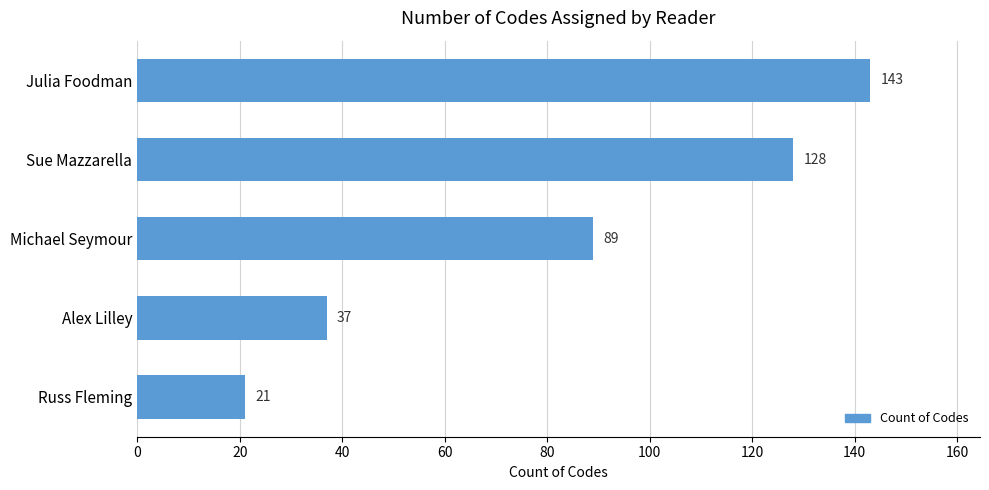

List the labels in order of value, largest first.

Julia Foodman, Sue Mazzarella, Michael Seymour, Alex Lilley, Russ Fleming